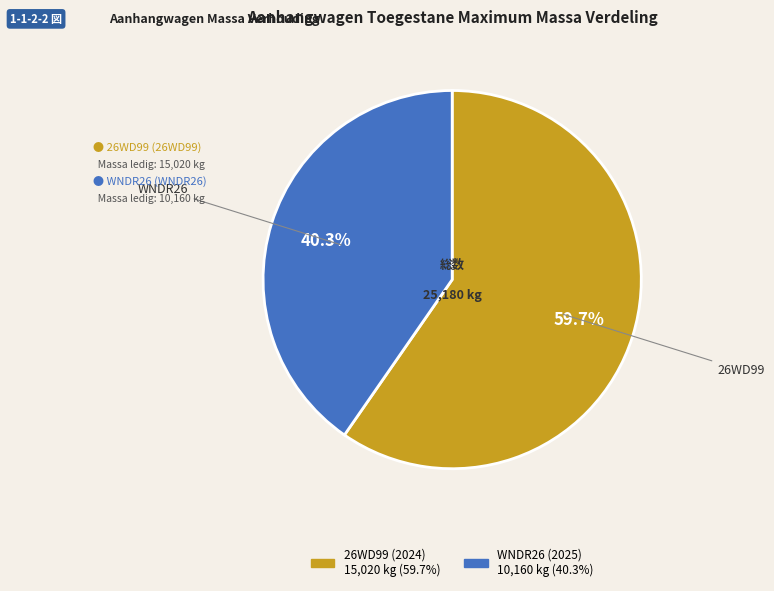

Which category accounts for the majority?

26WD99 (2024)